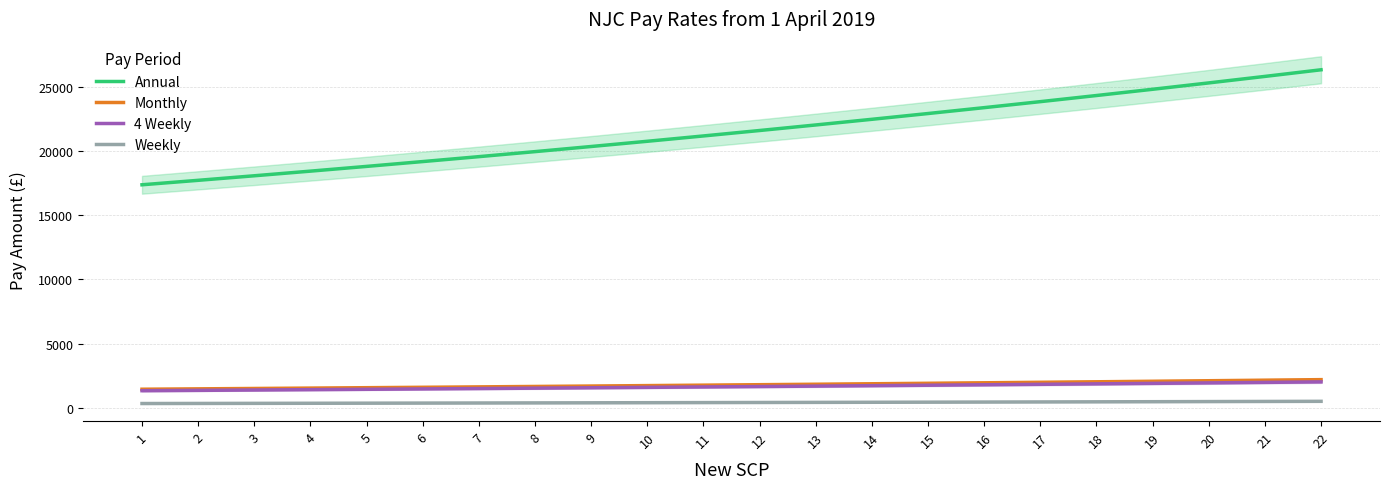

Reading right to left, list all the values displayed in this chart.

Annual: 22=26317.0	21=25801.0	20=25295.0	19=24799.0	18=24313.0	17=23836.0	16=23369.0	15=22911.0	14=22462.0	13=22021.0	12=21589.0	11=21166.0	10=20751.0	9=20344.0	8=19945.0	7=19554.0	6=19171.0	5=18795.0	4=18426.0	3=18065.0	2=17711.0	1=17364.0
Monthly: 22=2193.1	21=2150.1	20=2107.9	19=2066.6	18=2026.1	17=1986.3	16=1947.4	15=1909.2	14=1871.8	13=1835.1	12=1799.1	11=1763.8	10=1729.2	9=1695.3	8=1662.1	7=1629.5	6=1597.6	5=1566.2	4=1535.5	3=1505.4	2=1475.9	1=1447.0
4 Weekly: 22=2018.8	21=1979.2	20=1940.4	19=1902.4	18=1865.1	17=1828.5	16=1792.7	15=1757.6	14=1723.1	13=1689.3	12=1656.1	11=1623.7	10=1591.9	9=1560.6	8=1530.0	7=1500.0	6=1470.7	5=1441.8	4=1413.5	3=1385.8	2=1358.7	1=1332.0
Weekly: 22=504.7	21=494.8	20=485.1	19=475.6	18=466.3	17=457.1	16=448.2	15=439.4	14=430.8	13=422.3	12=414.0	11=405.9	10=398.0	9=390.2	8=382.5	7=375.0	6=367.7	5=360.4	4=353.4	3=346.4	2=339.7	1=333.0